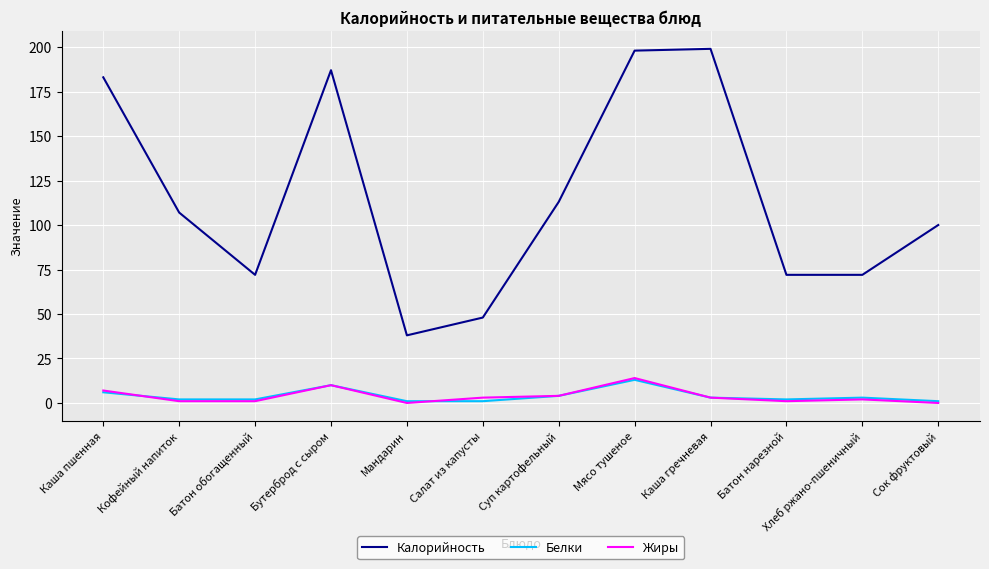

Is it true that Жиры equals 3 at Каша гречневая?

True